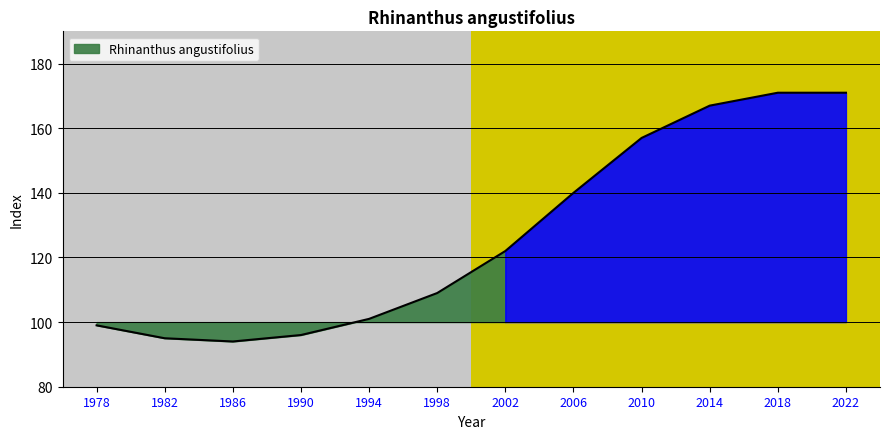

Rank the categories by value from lowest to highest.

1986, 1982, 1990, 1978, 1994, 1998, 2002, 2006, 2010, 2014, 2018, 2022